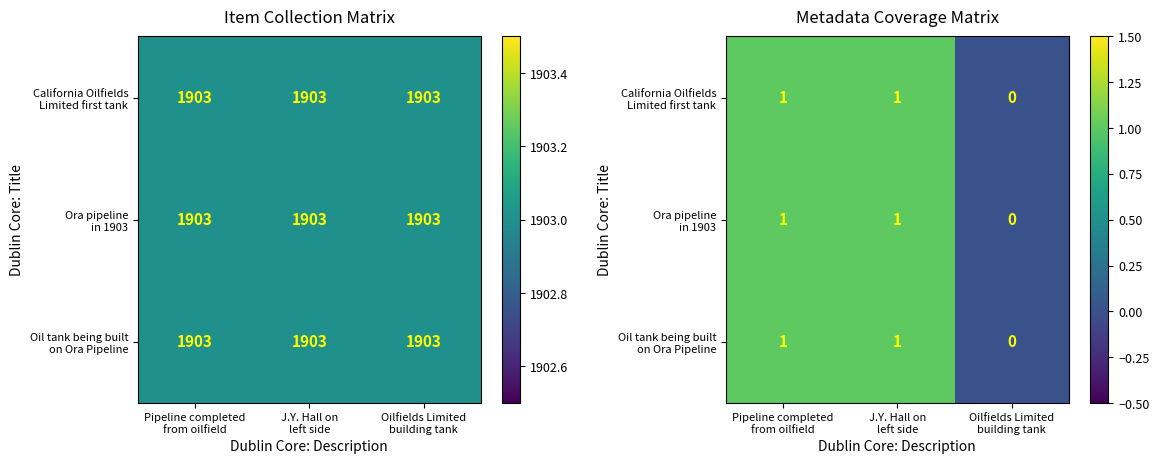

At which label is California Oilfields Limited first tank closest to 0?

Oilfields Limited building tank